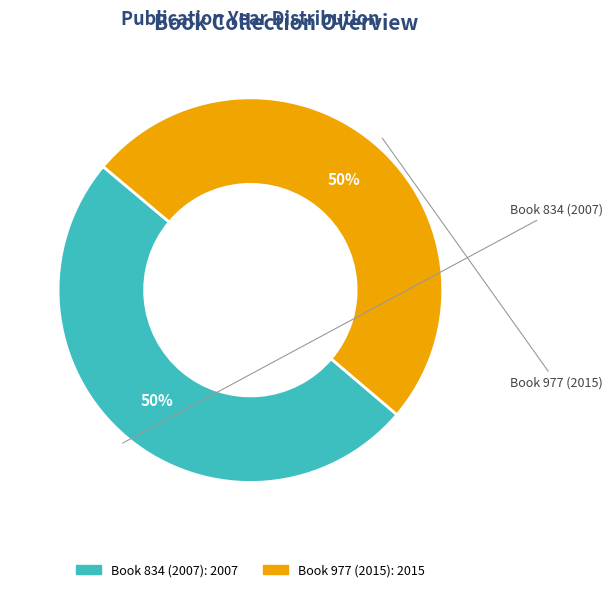

To the nearest percent, what is the average slice percentage?

50%